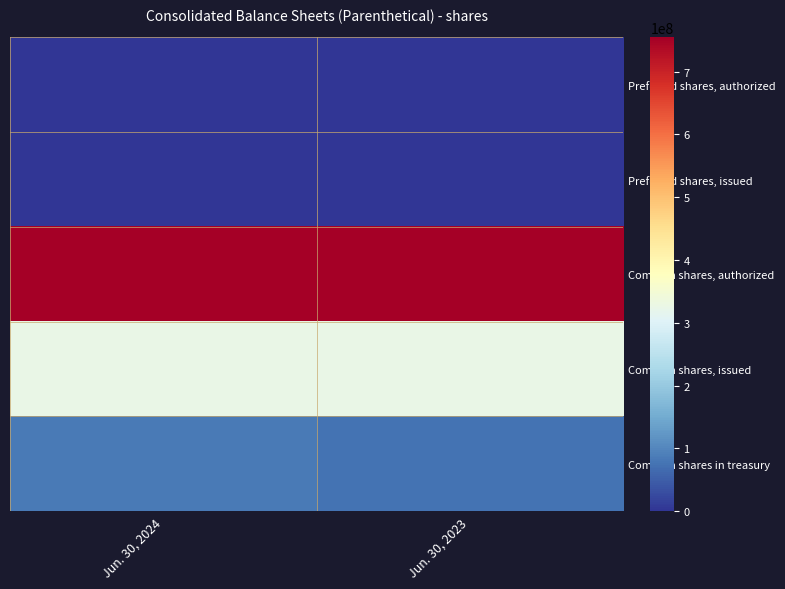

Reading left to right, transcribe all the data shown in this chart.

Preferred shares, authorized: Jun. 30, 2024=500000	Jun. 30, 2023=500000
Preferred shares, issued: Jun. 30, 2024=0	Jun. 30, 2023=0
Common shares, authorized: Jun. 30, 2024=755000000	Jun. 30, 2023=755000000
Common shares, issued: Jun. 30, 2024=327000000	Jun. 30, 2023=327000000
Common shares in treasury: Jun. 30, 2024=83000000	Jun. 30, 2023=76000000